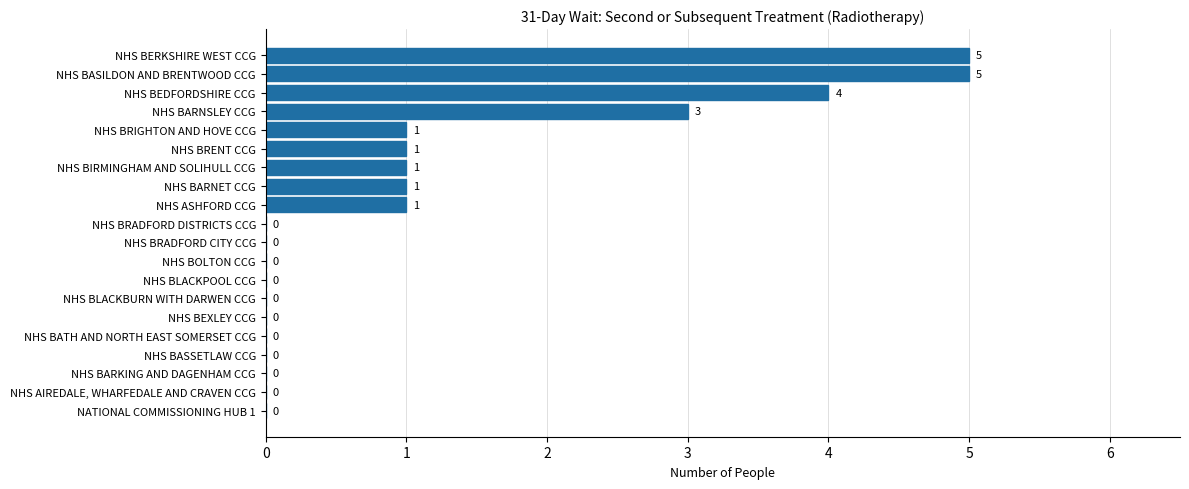

Reading bottom to top, transcribe all the data shown in this chart.

NATIONAL COMMISSIONING HUB 1=0	NHS AIREDALE, WHARFEDALE AND CRAVEN CCG=0	NHS BARKING AND DAGENHAM CCG=0	NHS BASSETLAW CCG=0	NHS BATH AND NORTH EAST SOMERSET CCG=0	NHS BEXLEY CCG=0	NHS BLACKBURN WITH DARWEN CCG=0	NHS BLACKPOOL CCG=0	NHS BOLTON CCG=0	NHS BRADFORD CITY CCG=0	NHS BRADFORD DISTRICTS CCG=0	NHS ASHFORD CCG=1	NHS BARNET CCG=1	NHS BIRMINGHAM AND SOLIHULL CCG=1	NHS BRENT CCG=1	NHS BRIGHTON AND HOVE CCG=1	NHS BARNSLEY CCG=3	NHS BEDFORDSHIRE CCG=4	NHS BASILDON AND BRENTWOOD CCG=5	NHS BERKSHIRE WEST CCG=5